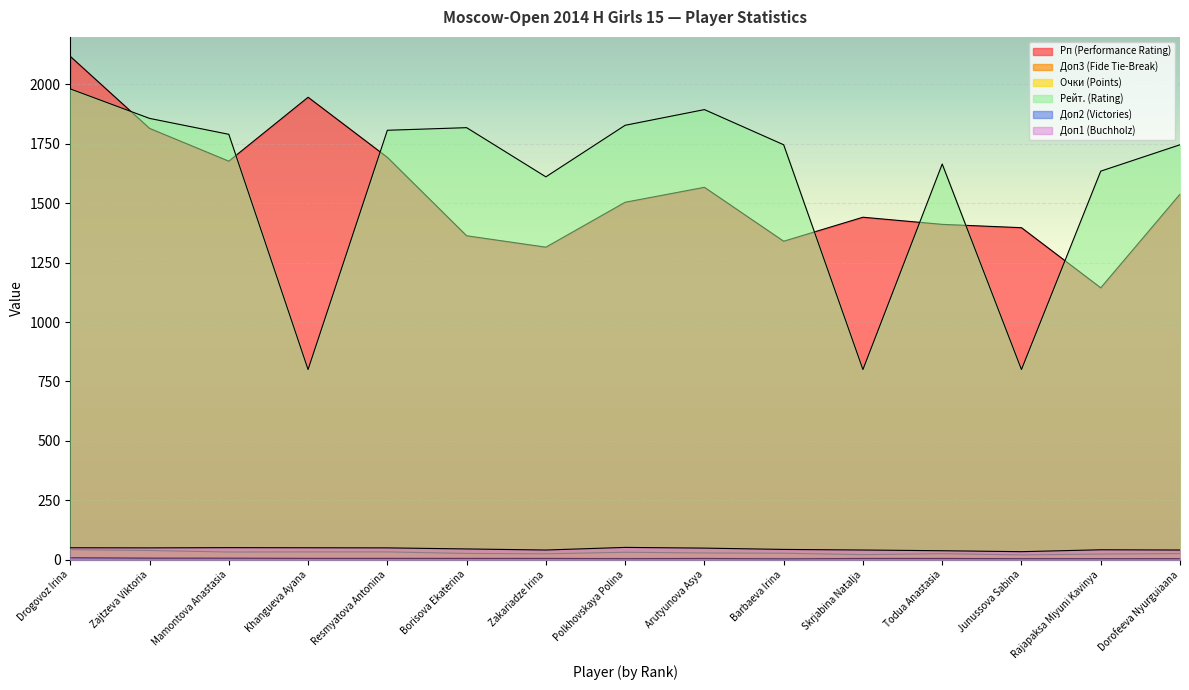

What are all the series names shown in the legend?

Рп (Performance Rating), Доп3 (Fide Tie-Break), Очки (Points), Рейт. (Rating), Доп2 (Victories), Доп1 (Buchholz)